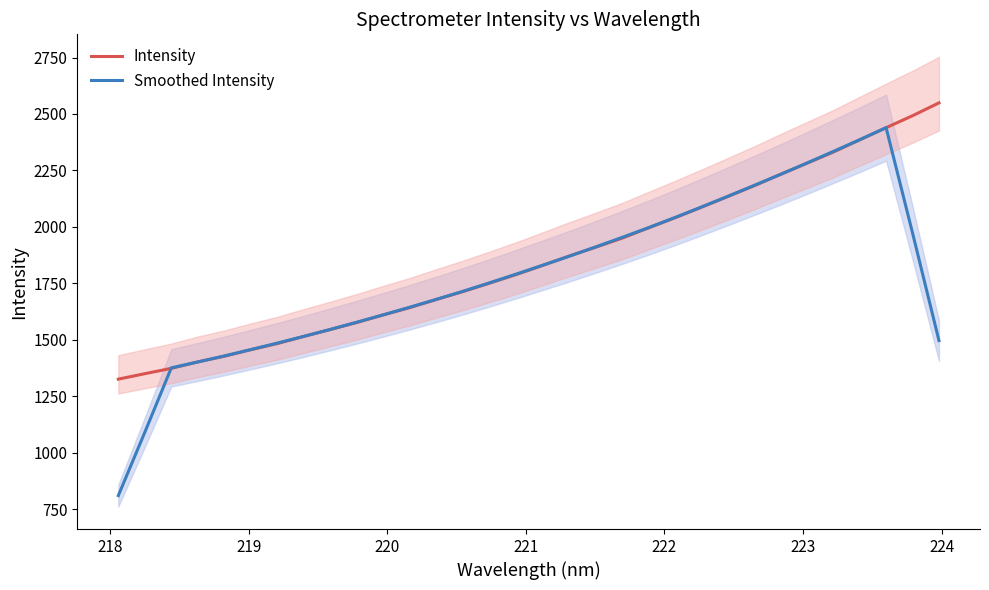

Rank the series by their average value, from highest to lowest.

Intensity, Smoothed Intensity